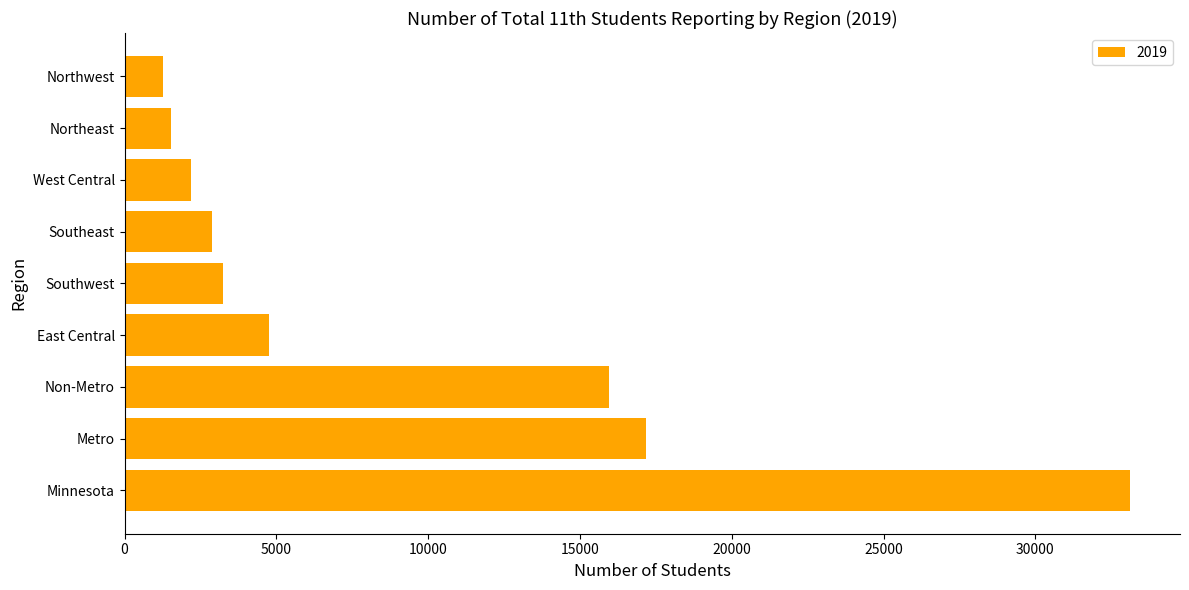

The chart shows a value of 2200 at West Central. True or false?

True